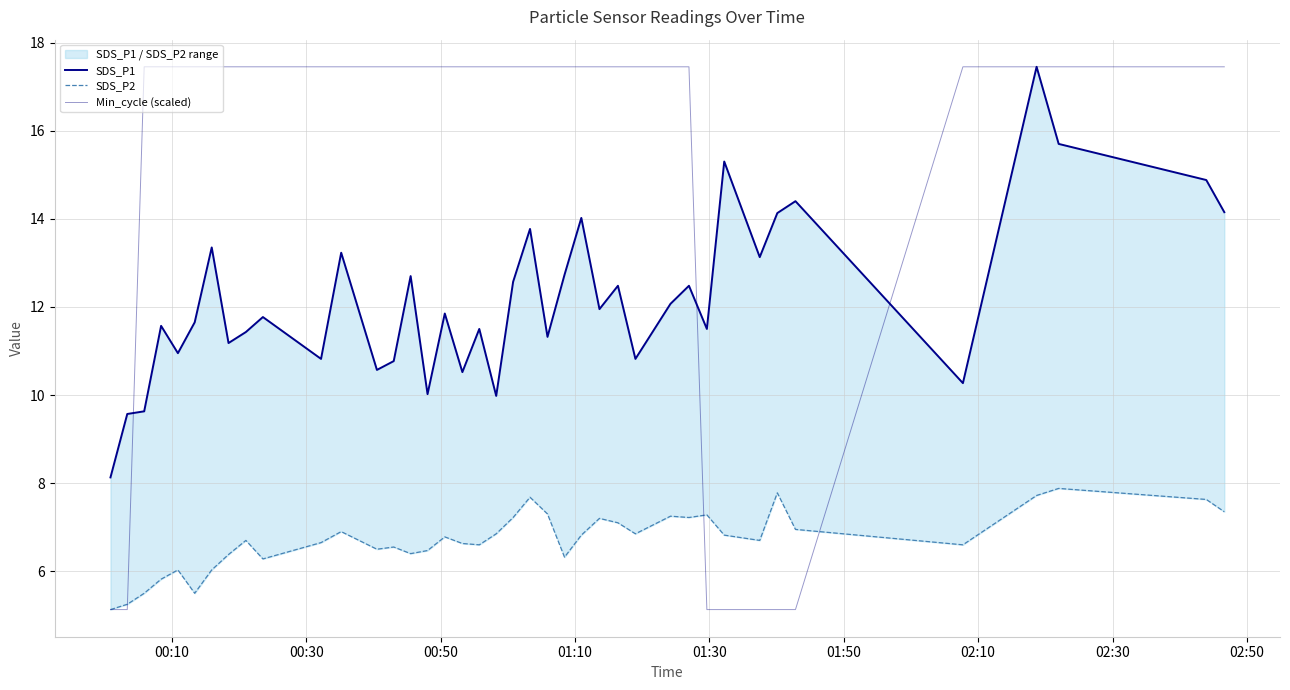

What is the average value of the Min_cycle (scaled) series?

15.3